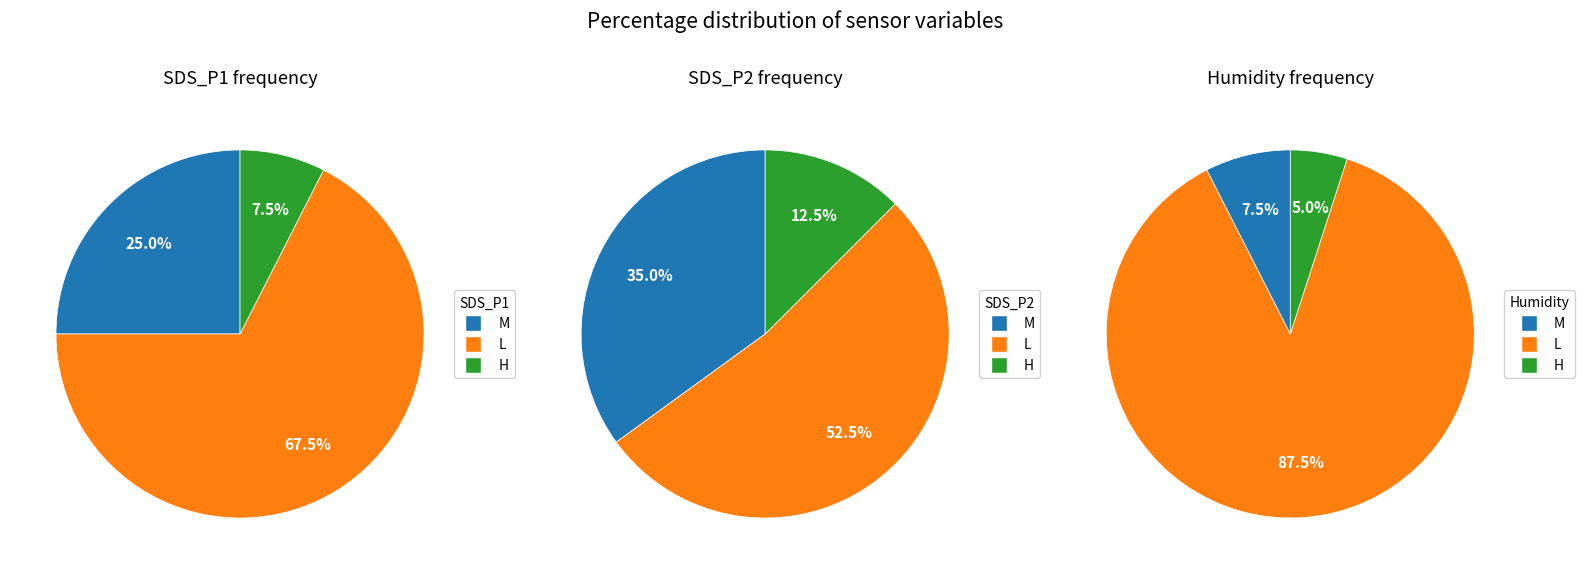

Is the sum of 30 and 18 greater than half?

No